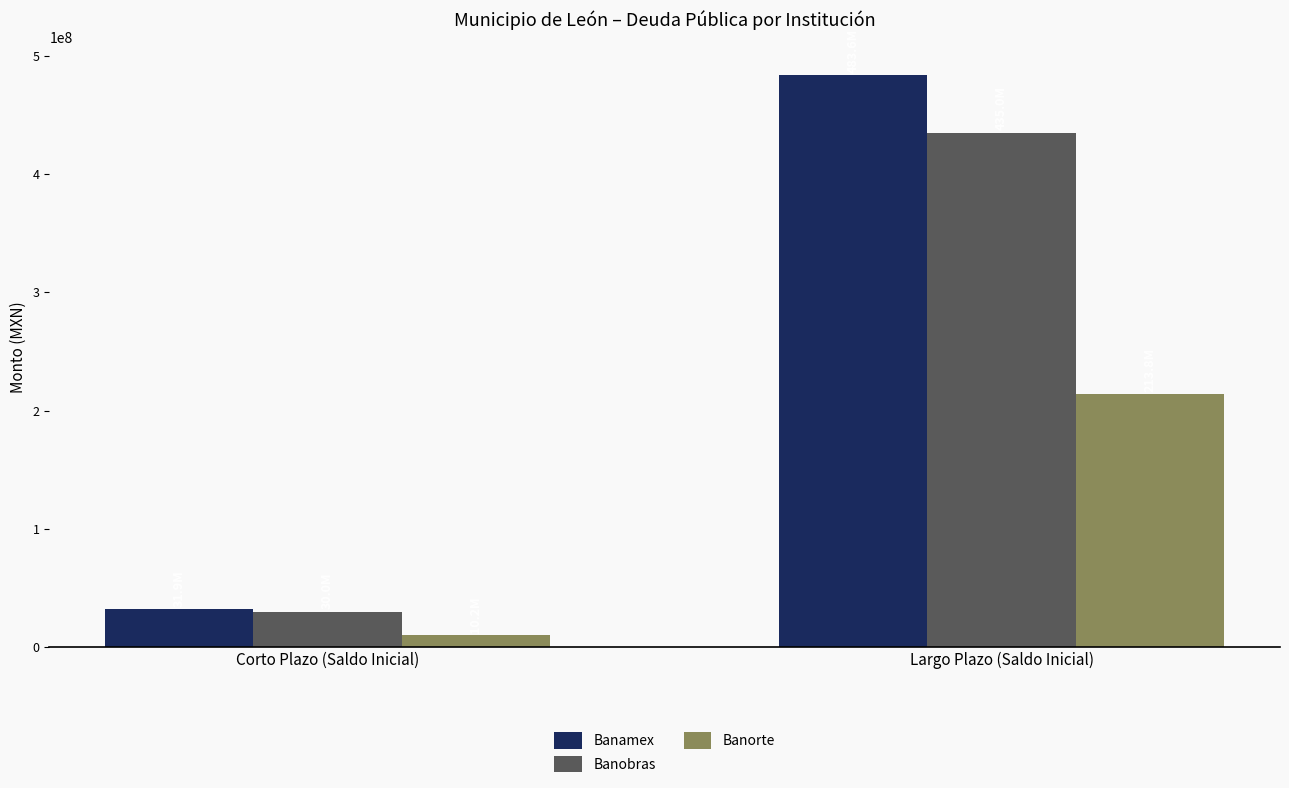

The value of Banorte at Largo Plazo (Saldo Inicial) is 350484213.8. True or false?

False